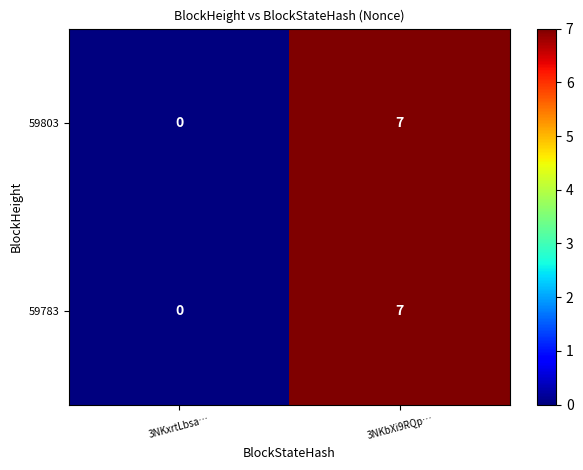

How many positive values does the 59783 series have?

1